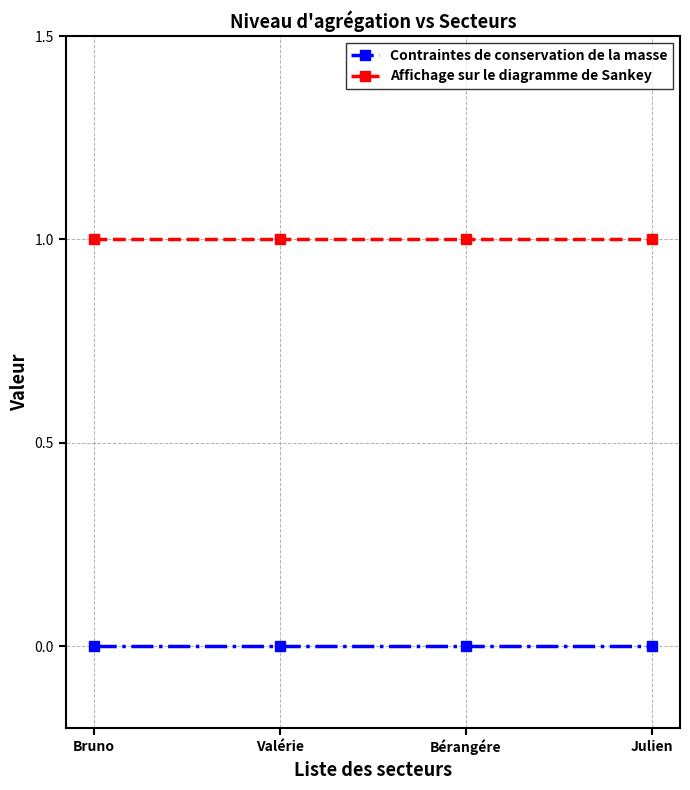

What is the label of the 2nd point from the right?

Bérangére